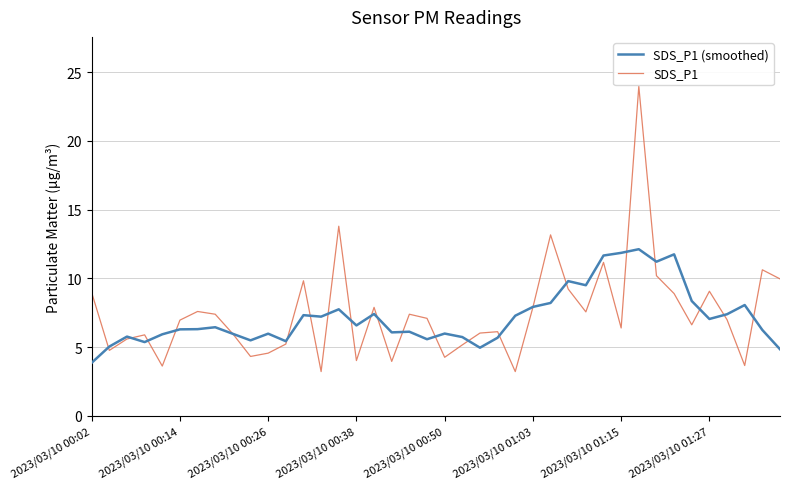

List the series in order of their peak value, highest first.

SDS_P1, SDS_P1 (smoothed)